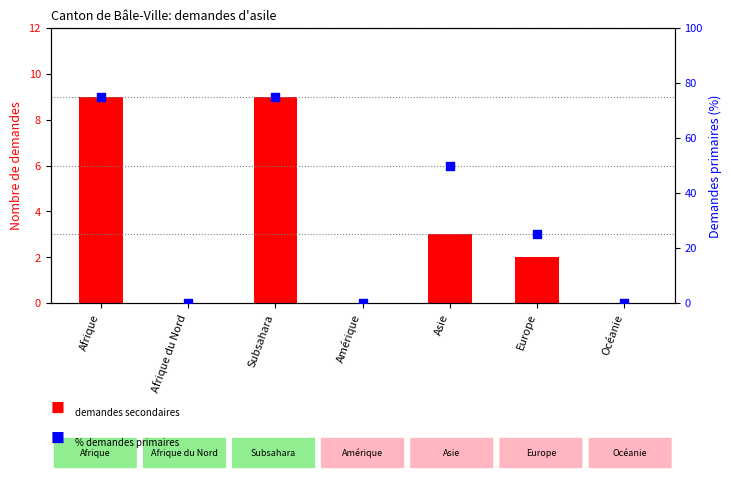

Is the value of % demandes primaires at Afrique du Nord greater than the value of Total demandes secondaires at Amérique?

No